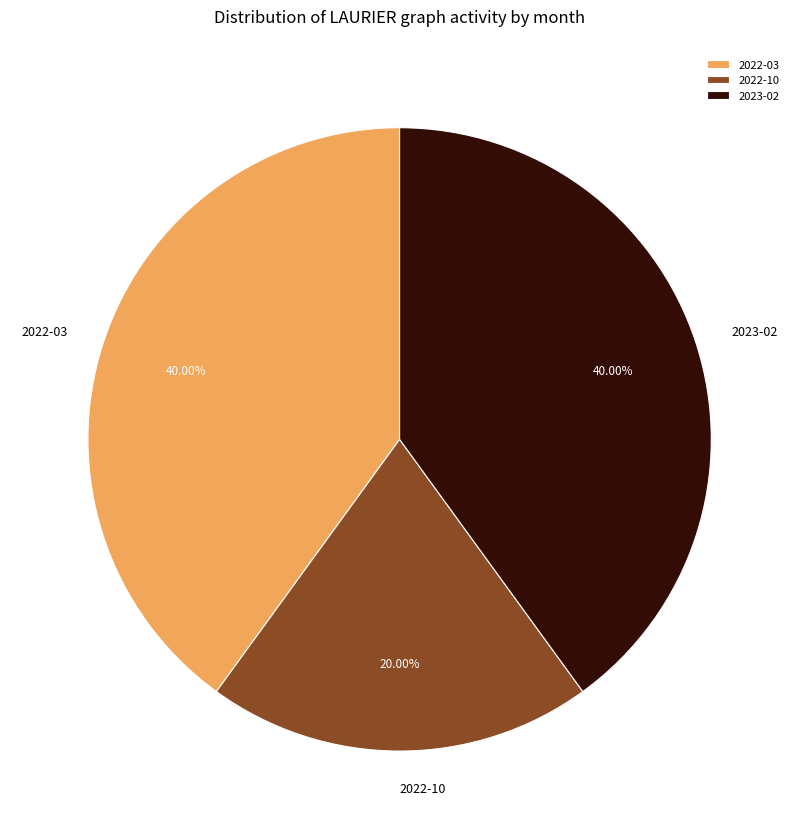

How many segments does this pie chart have?

3